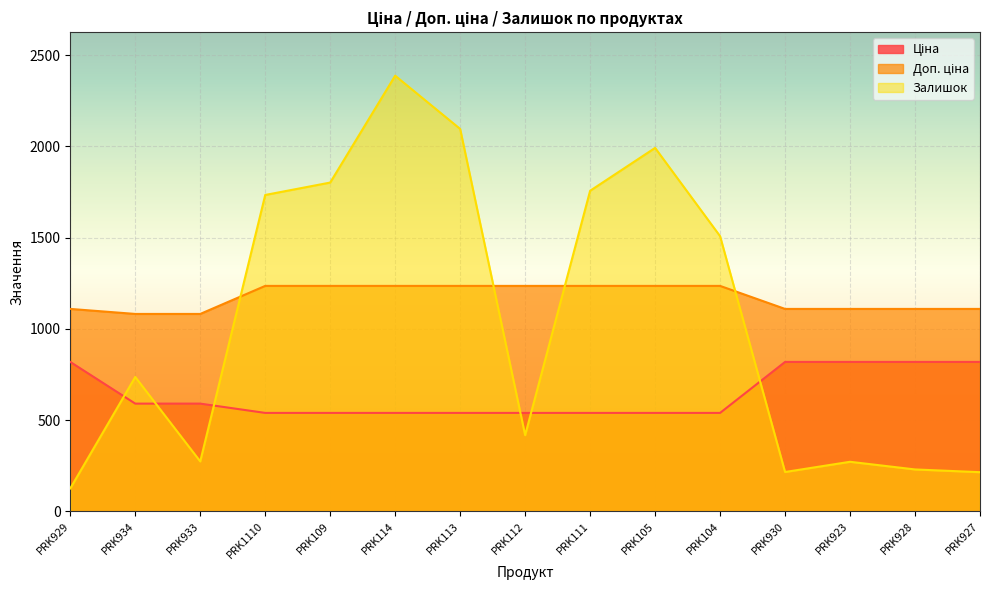

What is the difference between the maximum and minimum values in the Залишок series?

2263.0